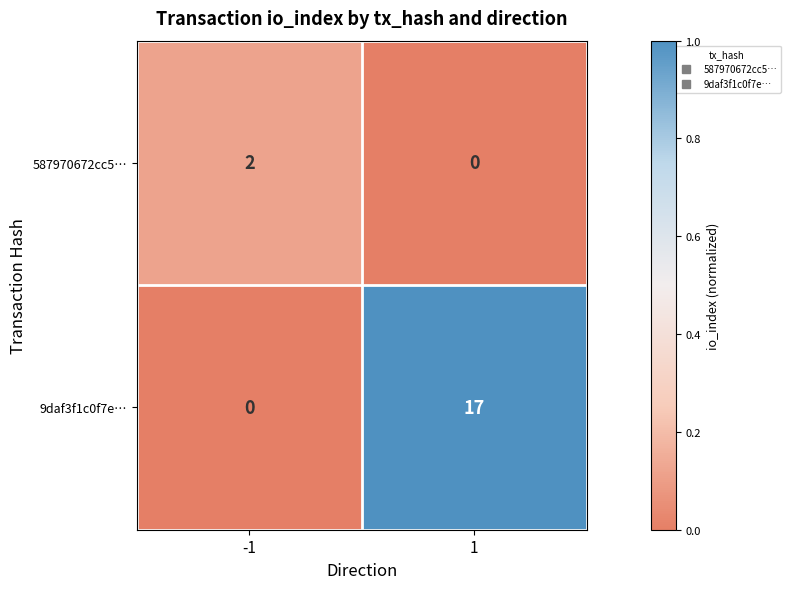

List the series in order of their overall mean, highest first.

9daf3f1c0f7e…, 587970672cc5…